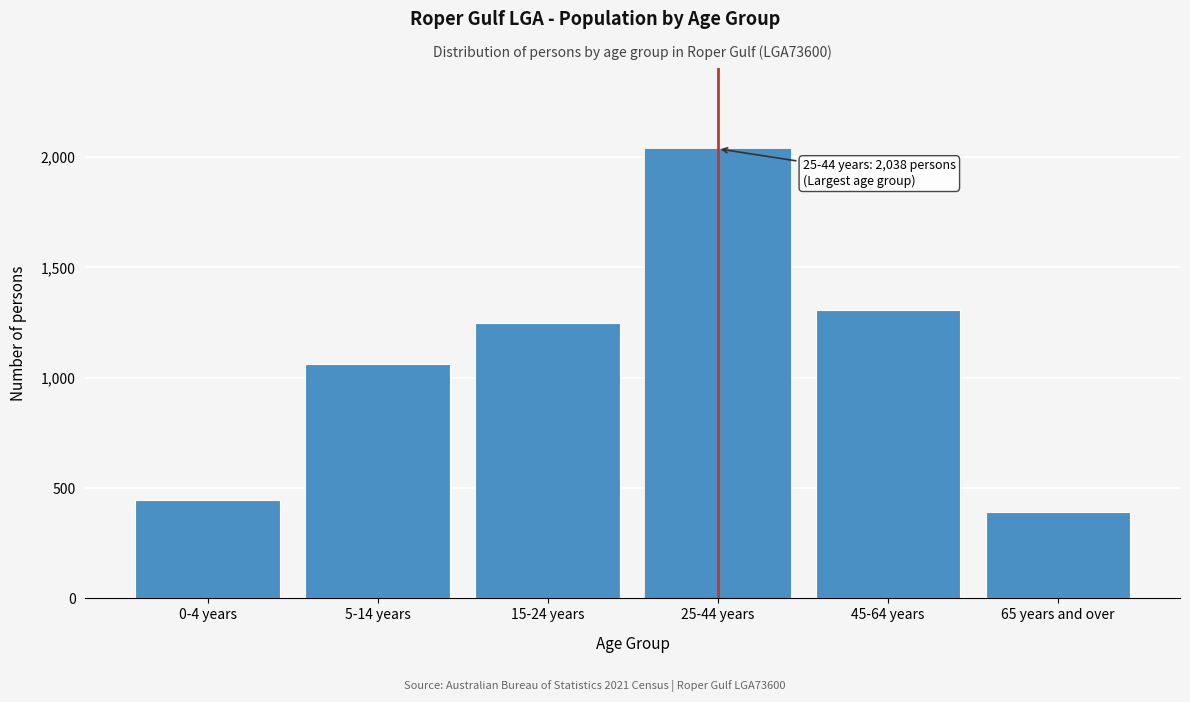

Reading left to right, list all the values displayed in this chart.

0-4 years=444	5-14 years=1063	15-24 years=1248	25-44 years=2038	45-64 years=1307	65 years and over=393